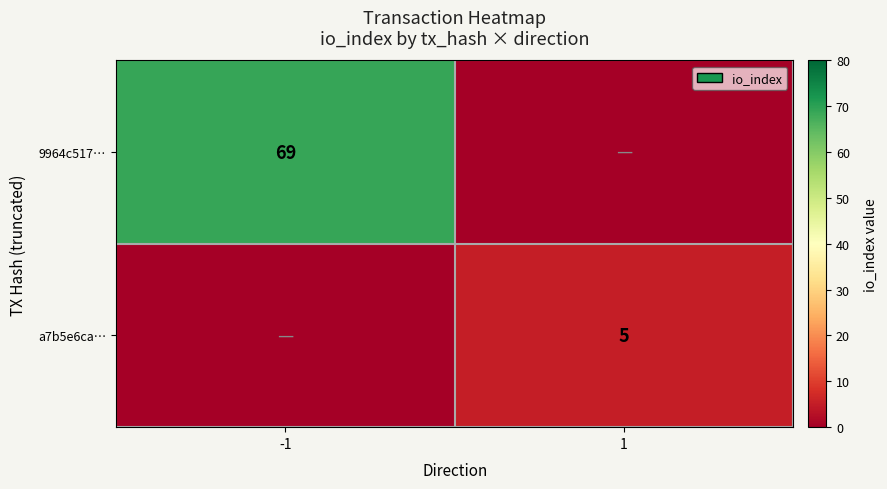

Is it true that a7b5e6ca… equals 8 at 1?

False